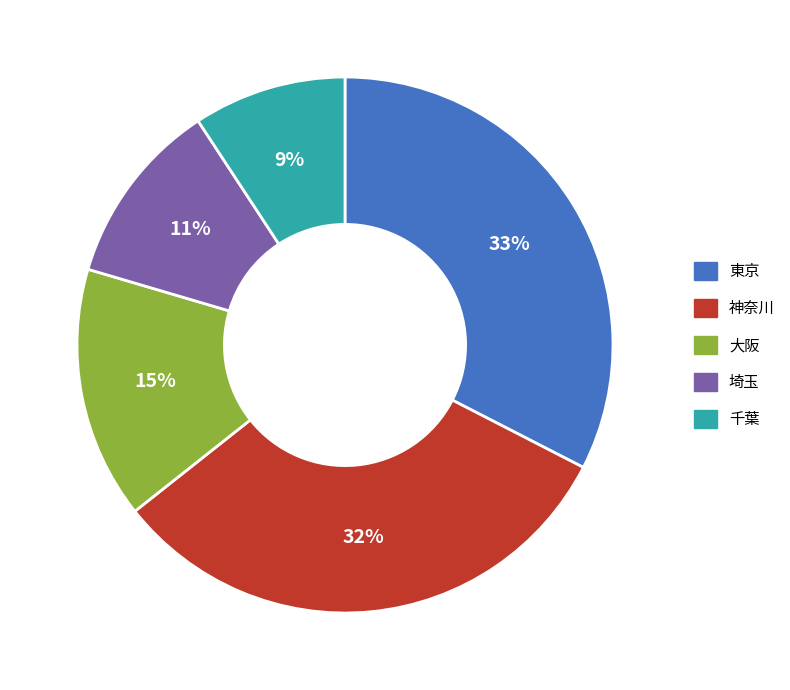

Rank the categories by value from highest to lowest.

東京, 神奈川, 大阪, 埼玉, 千葉